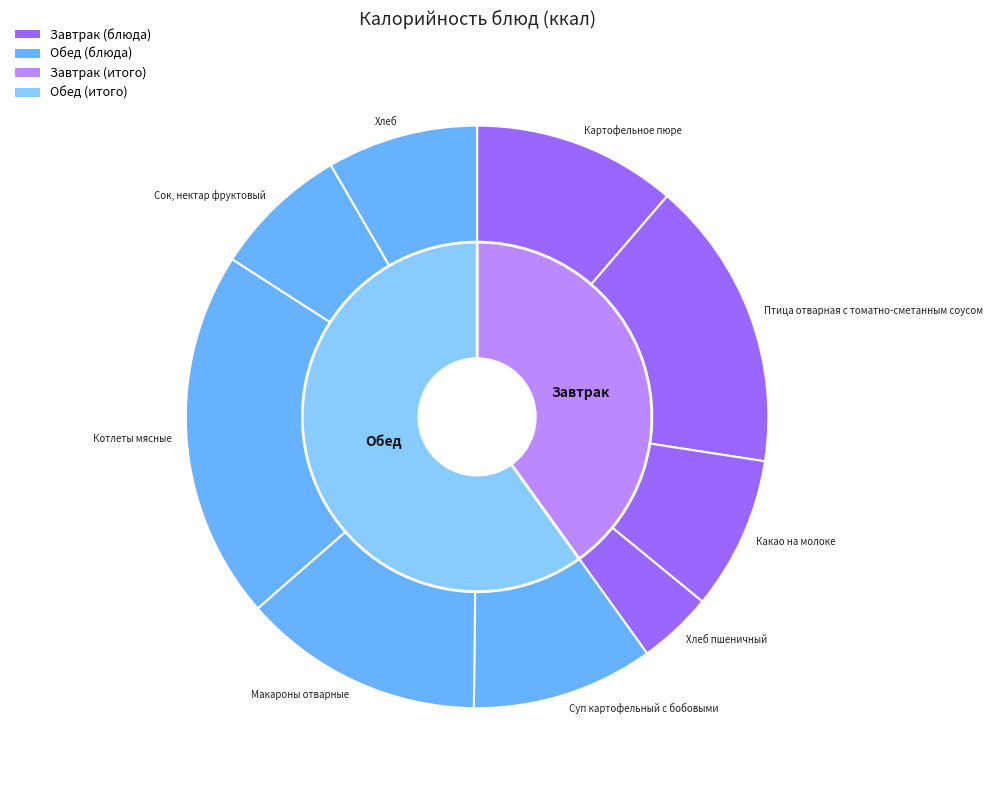

What is the change in value from Картофельное пюре to Какао на молоке?

-39.4